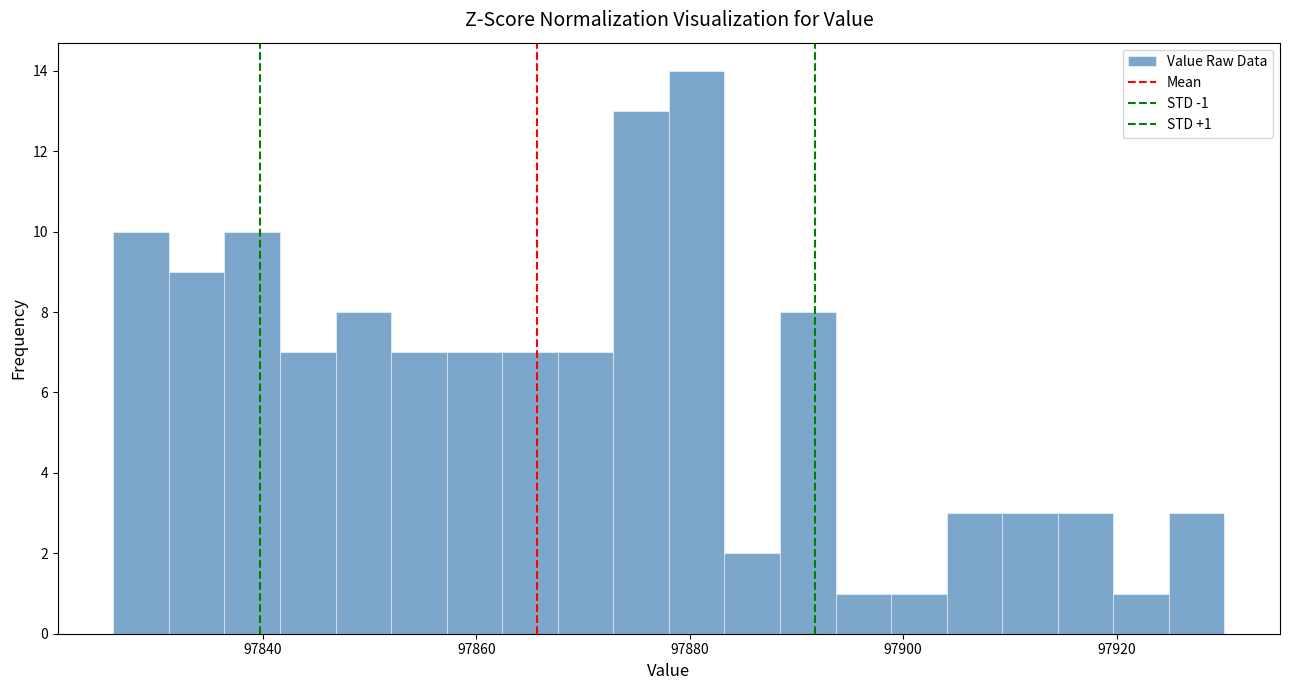

Read against the x-axis, roughly where is the centre of the tallest bar?

97880